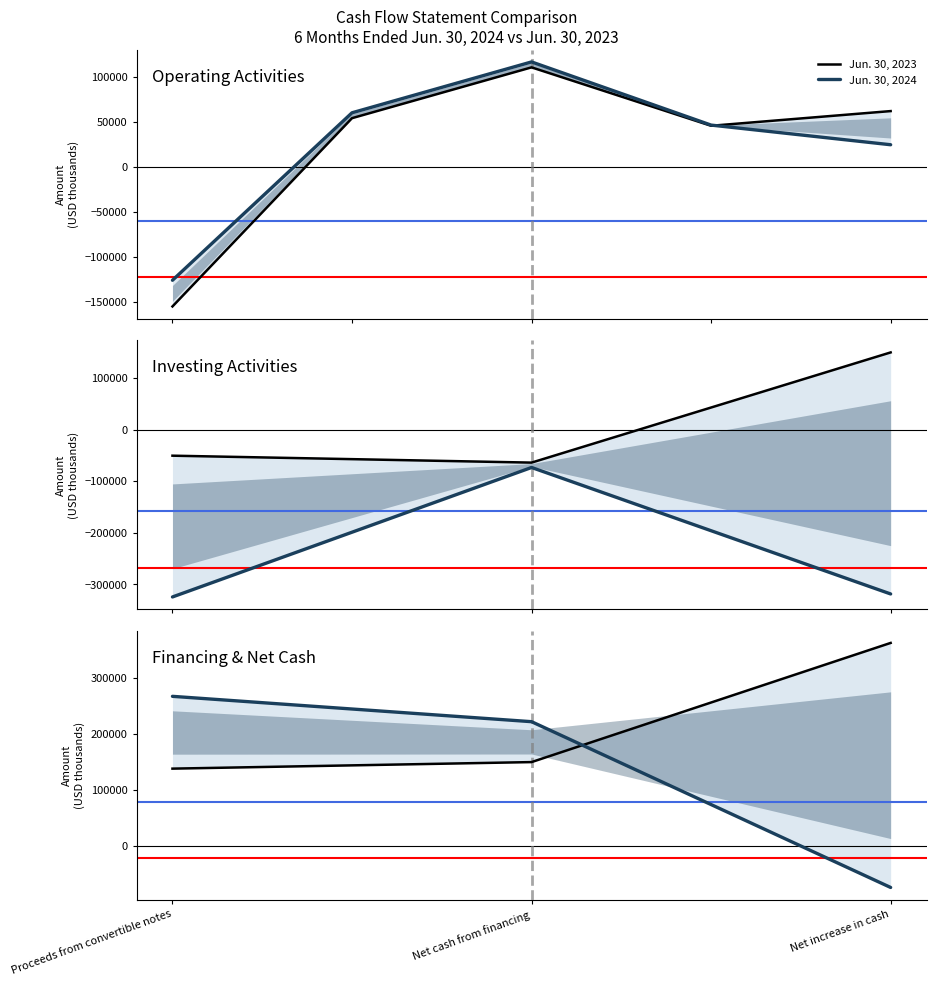

Is it true that Jun. 30, 2024 equals -73658 at Net increase in cash?

True